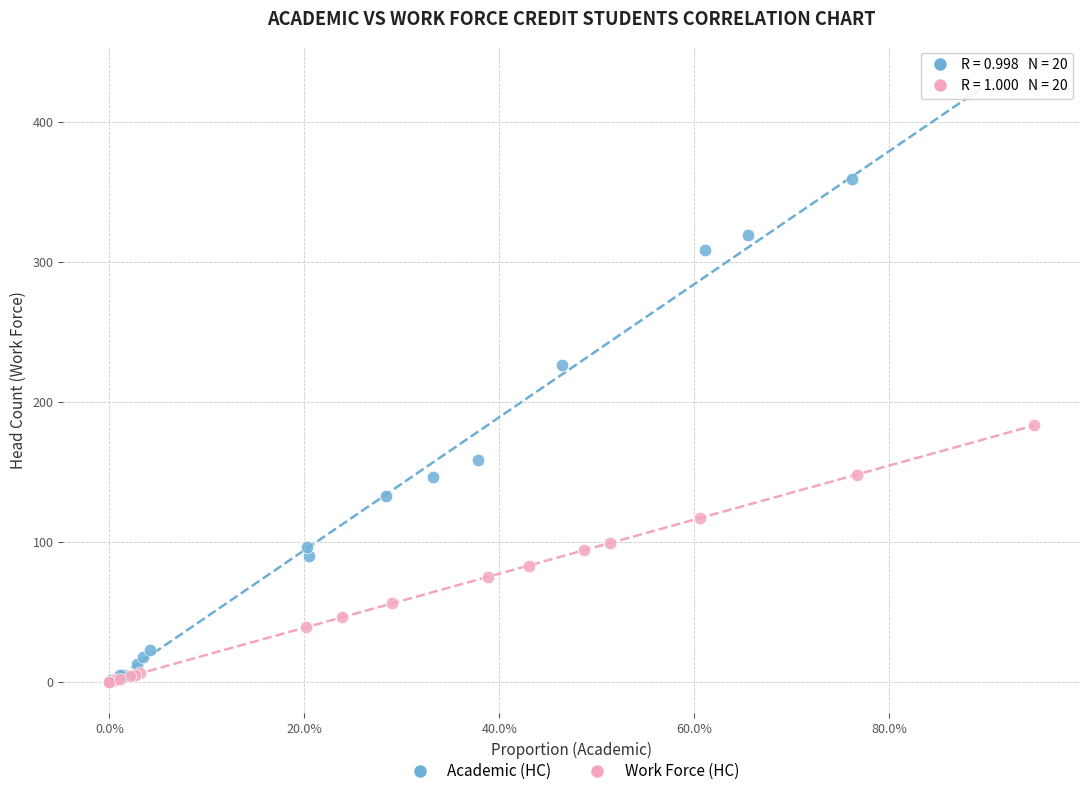

Which series contains the highest Y value?

Academic (HC)